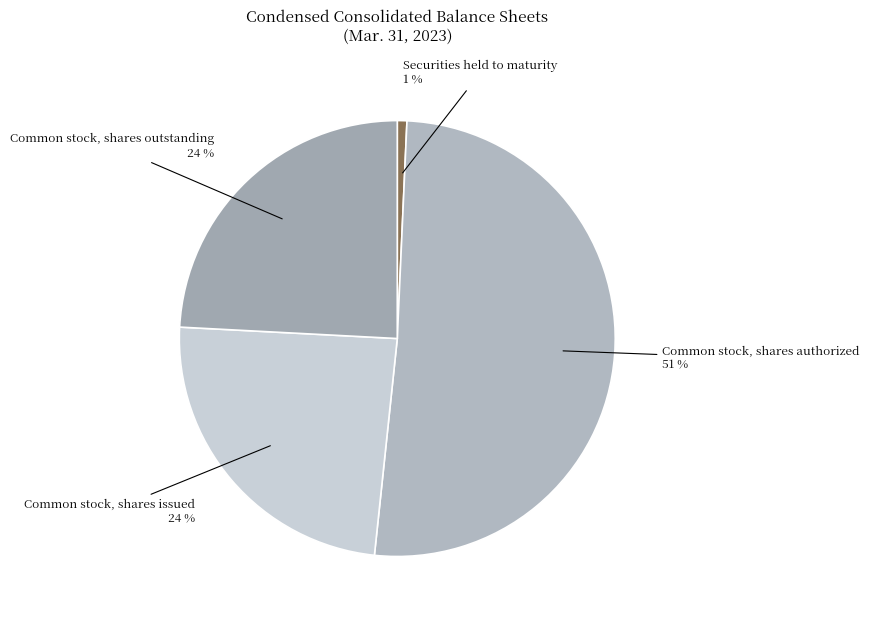

What is the smallest slice in the pie chart?

Securities held to maturity